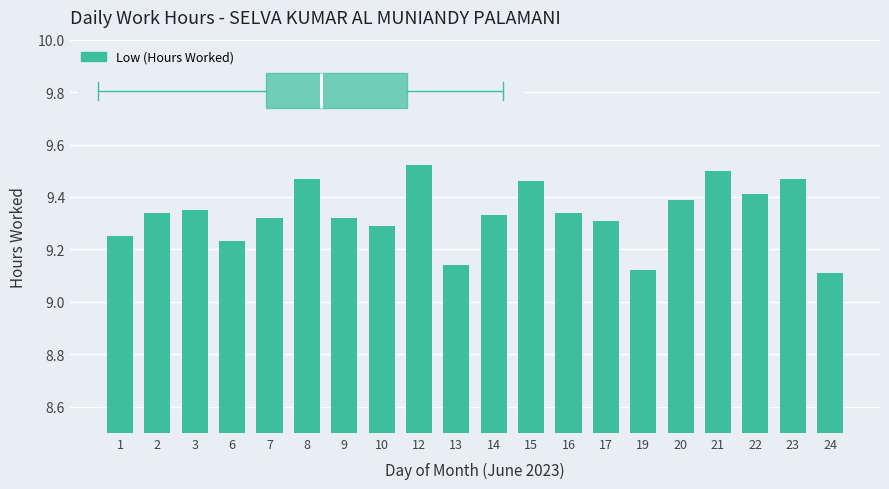

The value at 21 is 5.4. True or false?

False